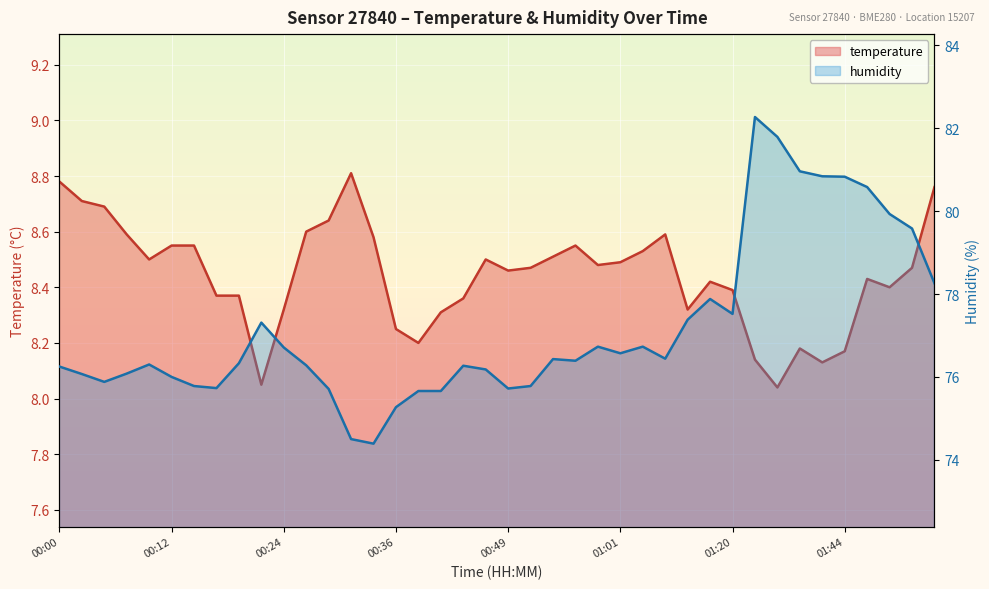

True or false: temperature and humidity intersect in this chart.

False